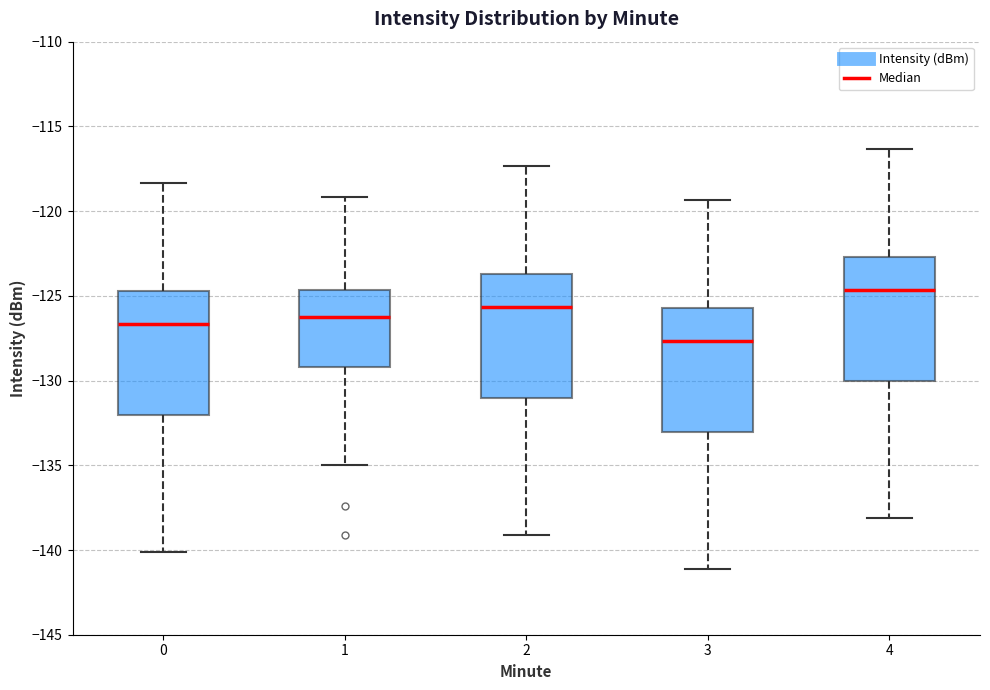

Which box's median line is the lowest?

3